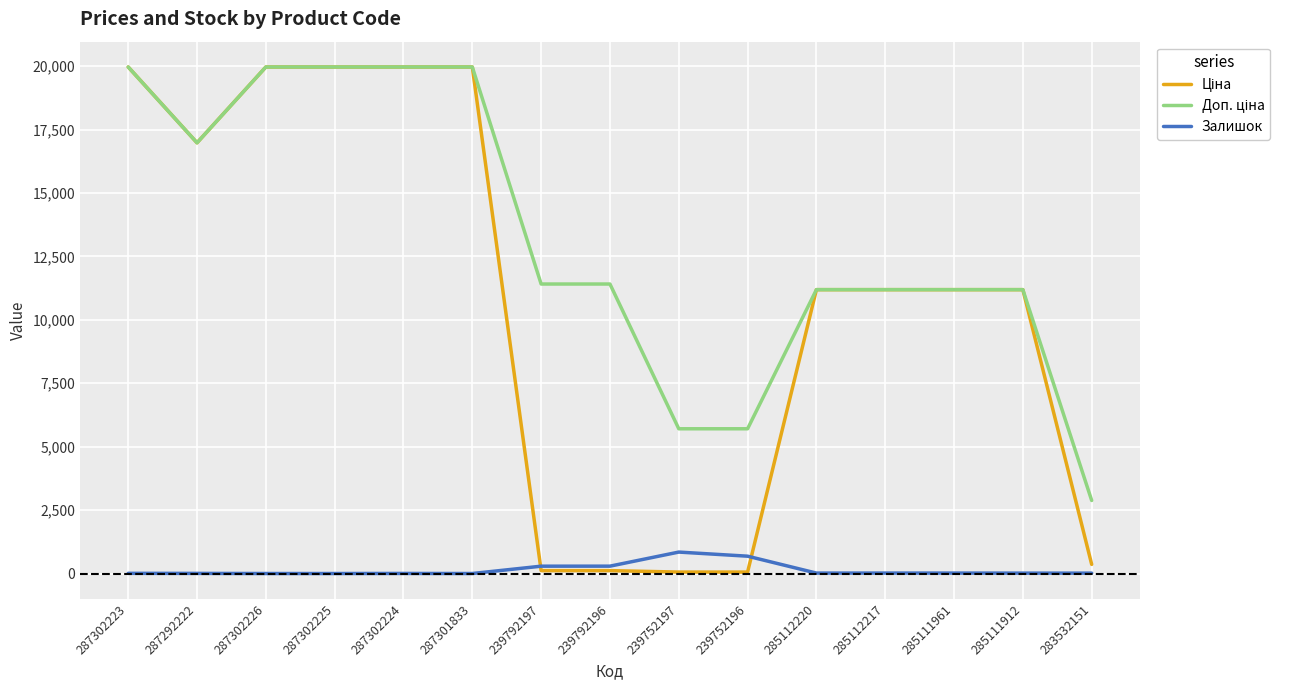

At which label does Залишок first exceed 15?

239792197